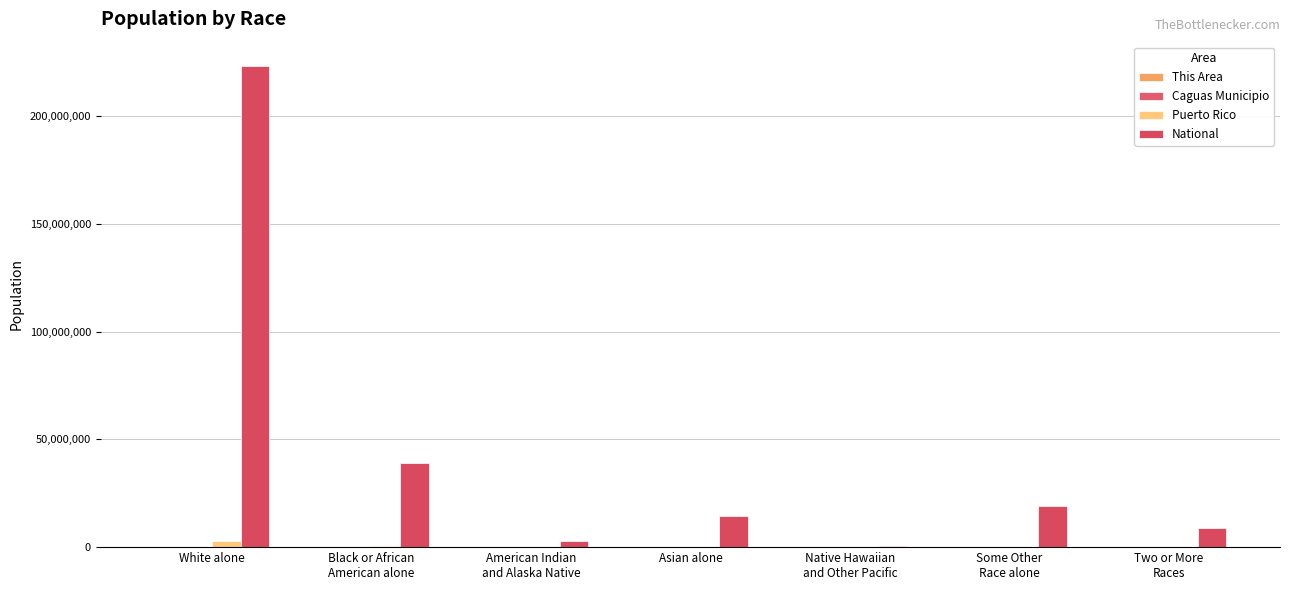

List the series in order of their peak value, highest first.

National, Puerto Rico, Caguas Municipio, This Area